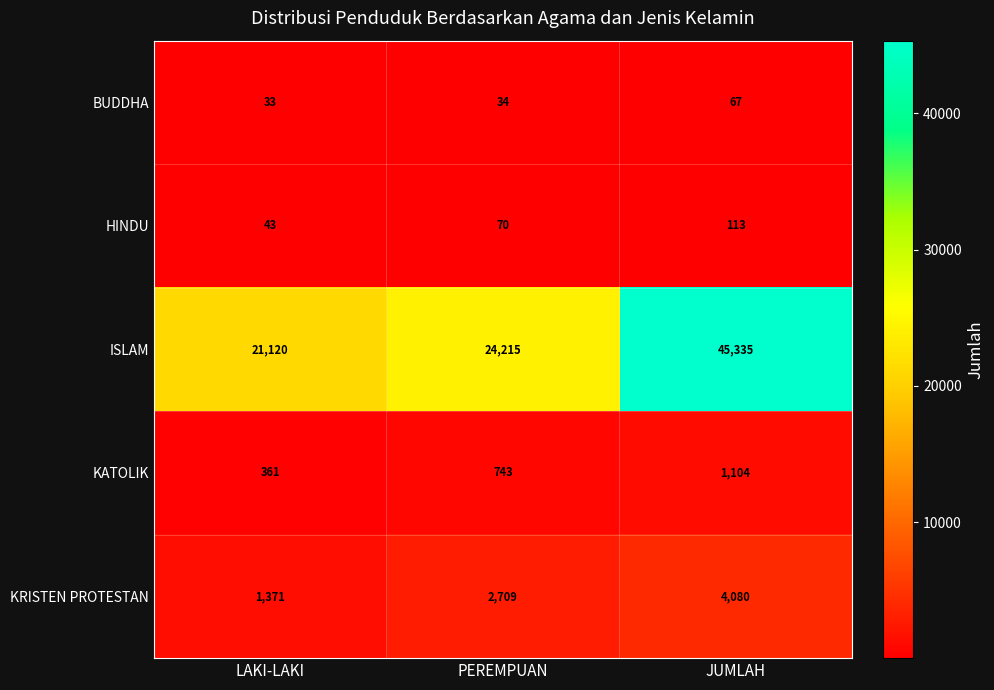

How many categories are shown in the chart?

3